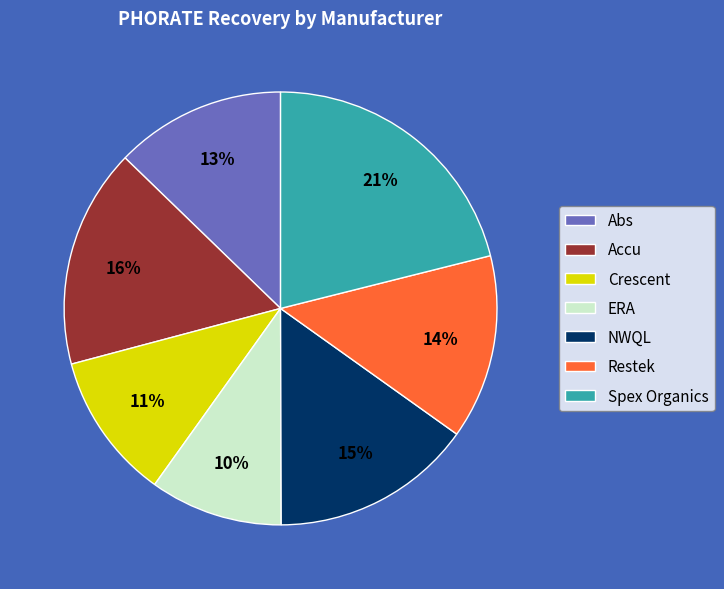

Does any single category account for the majority?

No